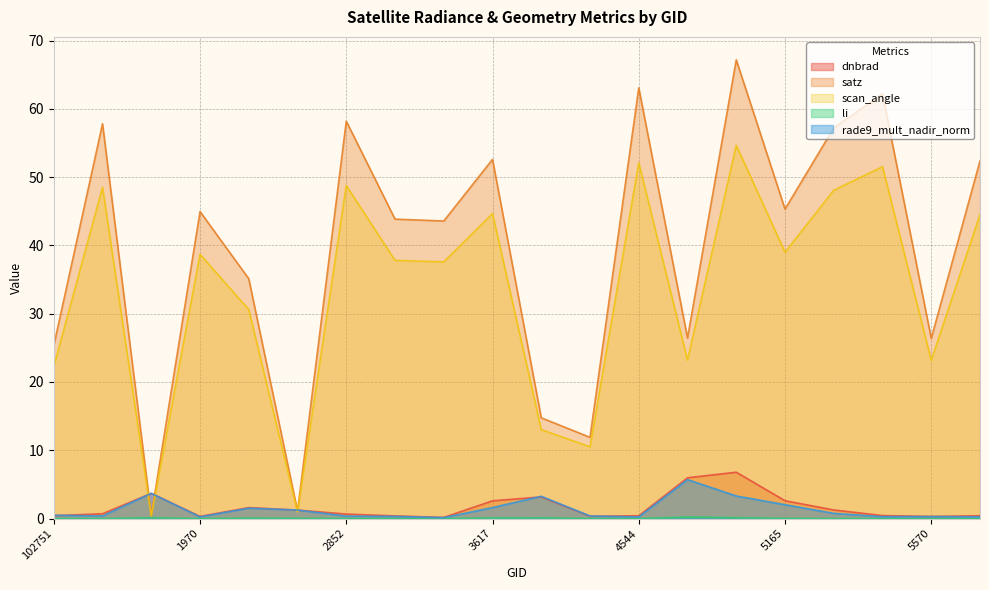

How many interior local valleys does the dnbrad series have?

4